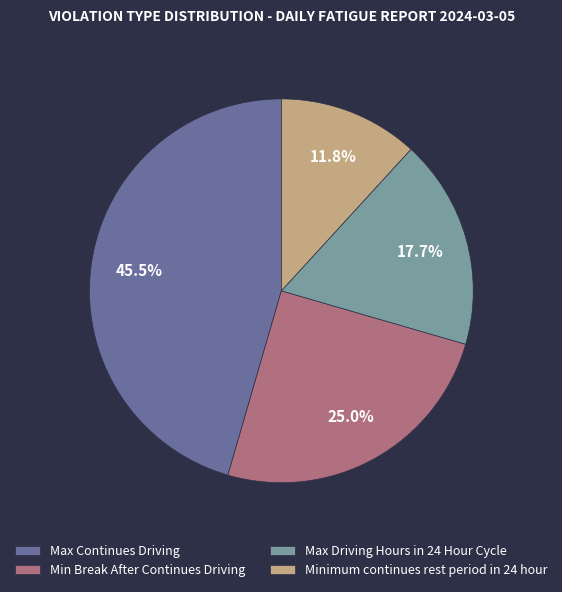

What is the ratio of the value at Min Break After Continues Driving to the value at Minimum continues rest period in 24 hour?

2.1